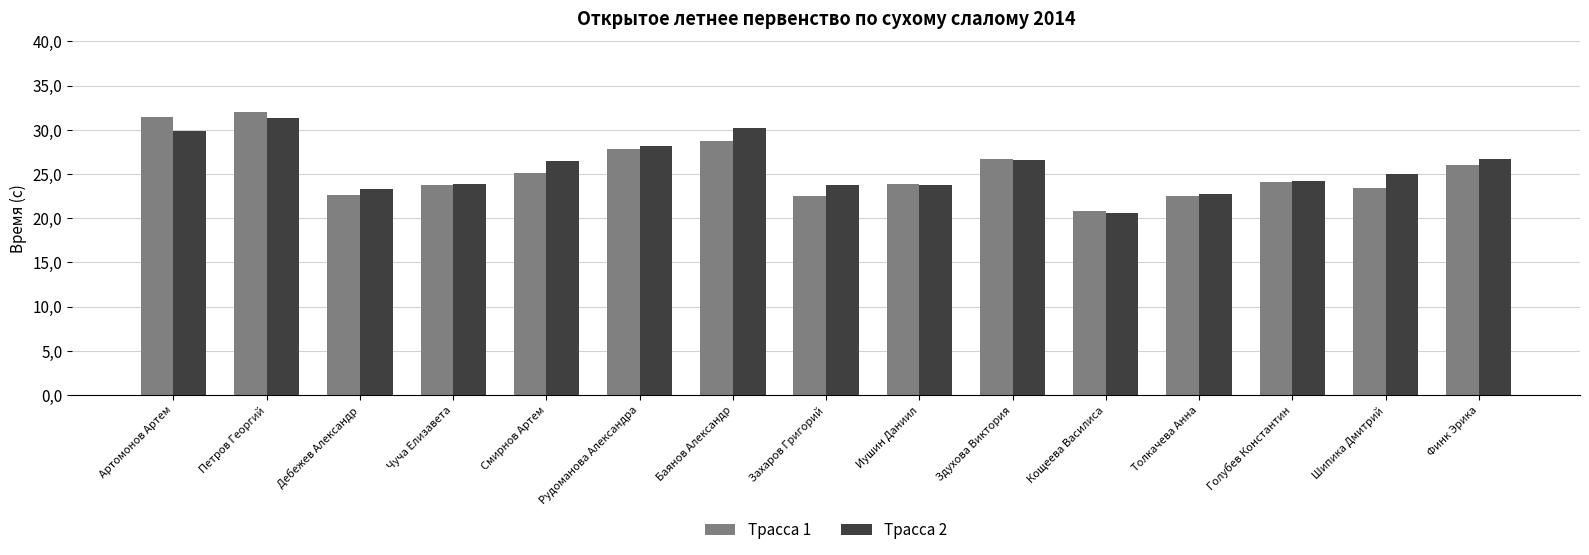

At which label does Трасса 2 first exceed 24?

Артомонов Артем